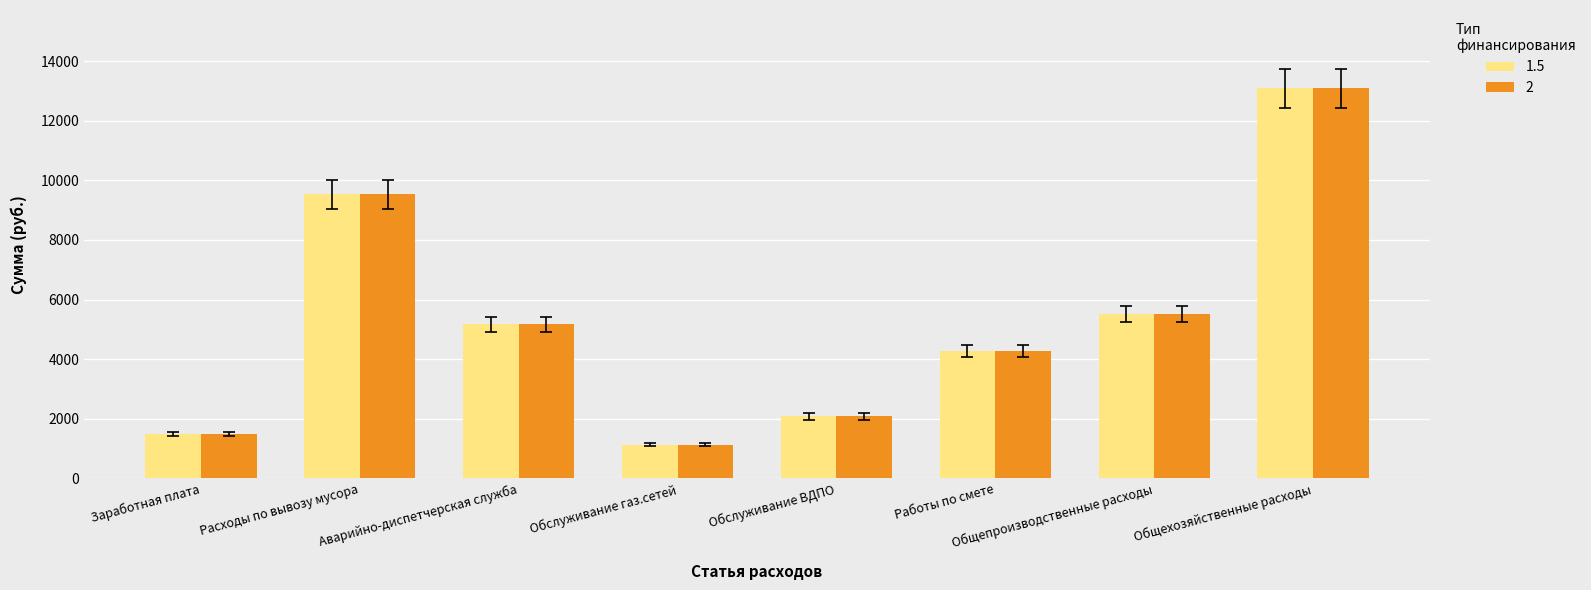

What is the label of the 8th bar from the left?

Общехозяйственные расходы